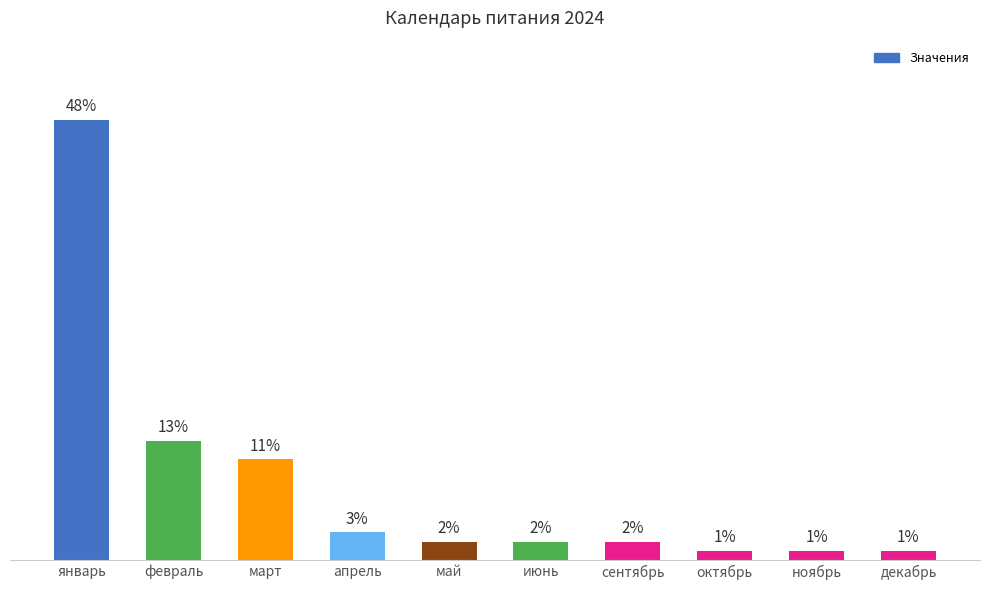

Which has a higher value, март or сентябрь?

март